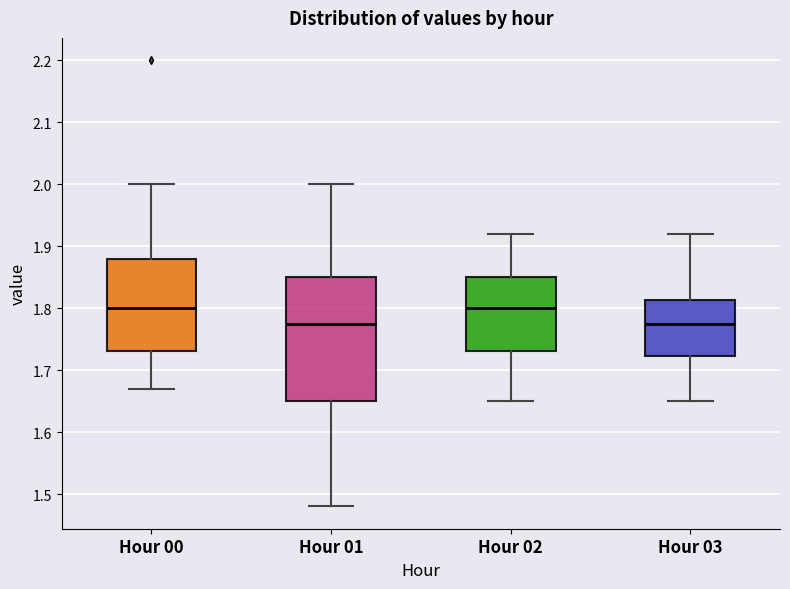

Where does the upper whisker of the box for Hour 01 end on the y-axis? The values are not printed on the chart, so give them approximately, as read against the axis.

2.00